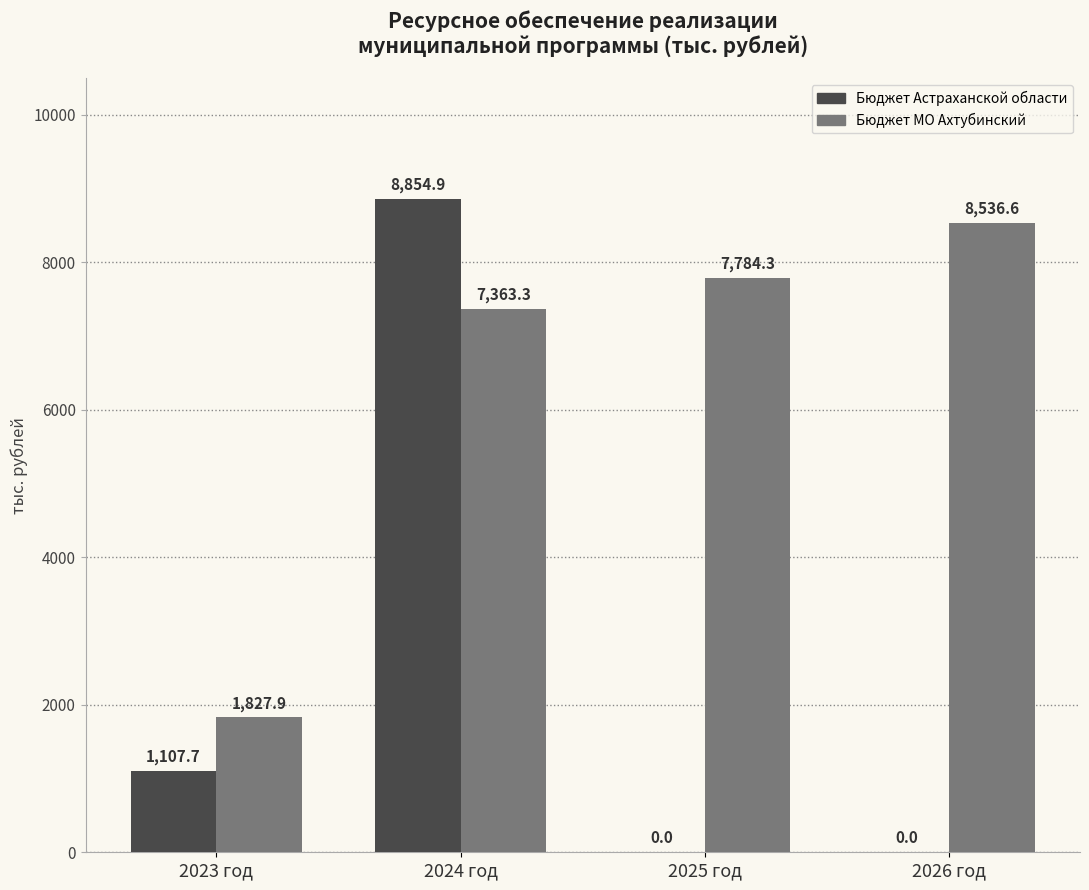

Read the Бюджет Астраханской области value at 2024 год.

8854.9